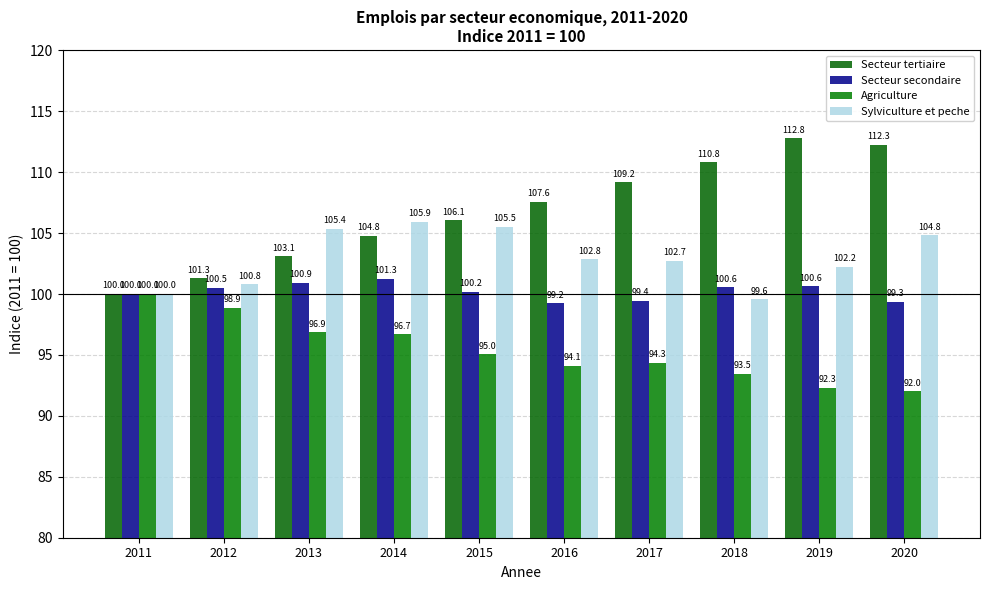

How many groups of bars are there?

10